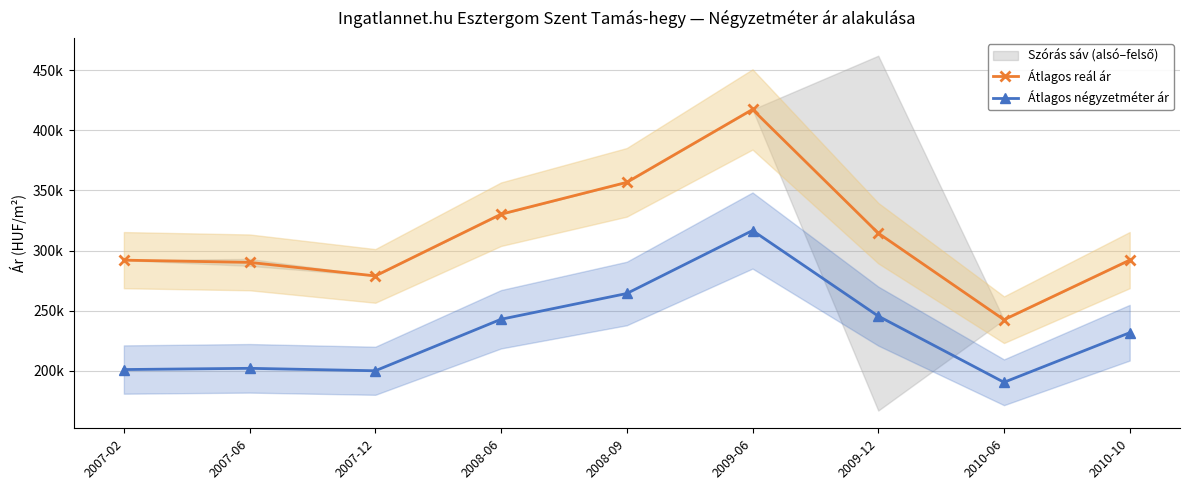

Reading left to right, list all the values displayed in this chart.

Átlagos reál ár: 2007-02=292027	2007-06=290174	2007-12=278916	2008-06=330253	2008-09=356762	2009-06=417411	2009-12=314502	2010-06=242481	2010-10=292058
Átlagos négyzetméter ár: 2007-02=201020	2007-06=202040	2007-12=200000	2008-06=242857	2008-09=264286	2009-06=316666	2009-12=245489	2010-06=190423	2010-10=231666